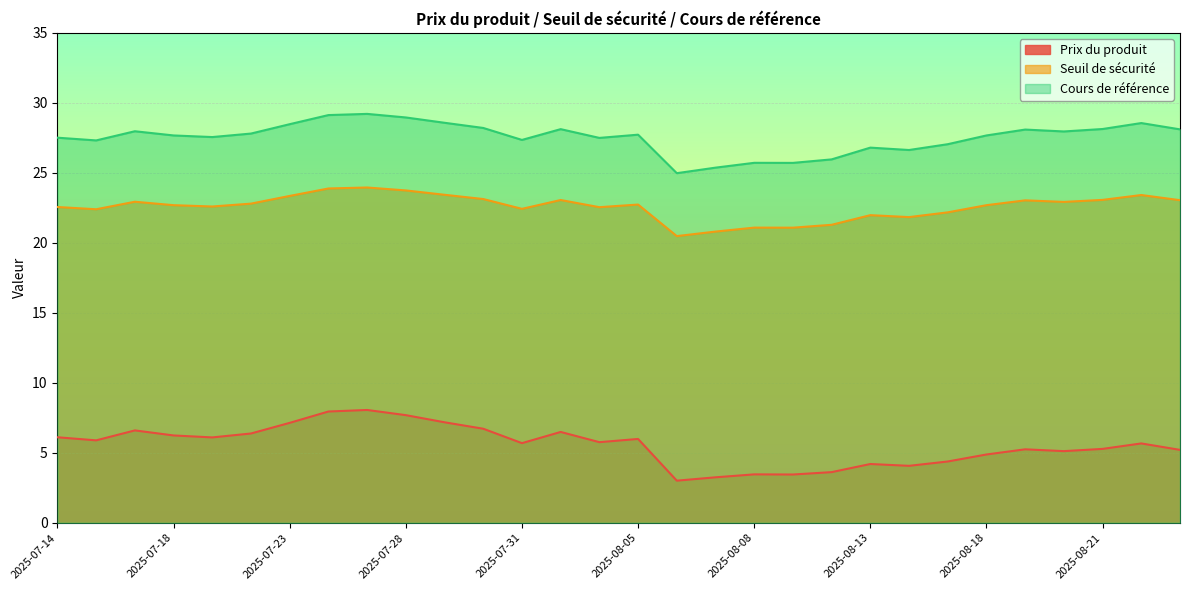

True or false: Prix du produit and Cours de référence intersect in this chart.

False